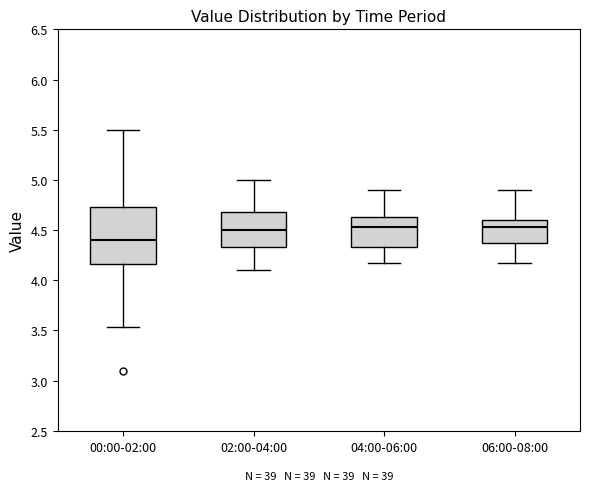

Where is the upper edge of the box for 02:00-04:00 on the y-axis? The values are not printed on the chart, so give them approximately, as read against the axis.

4.70